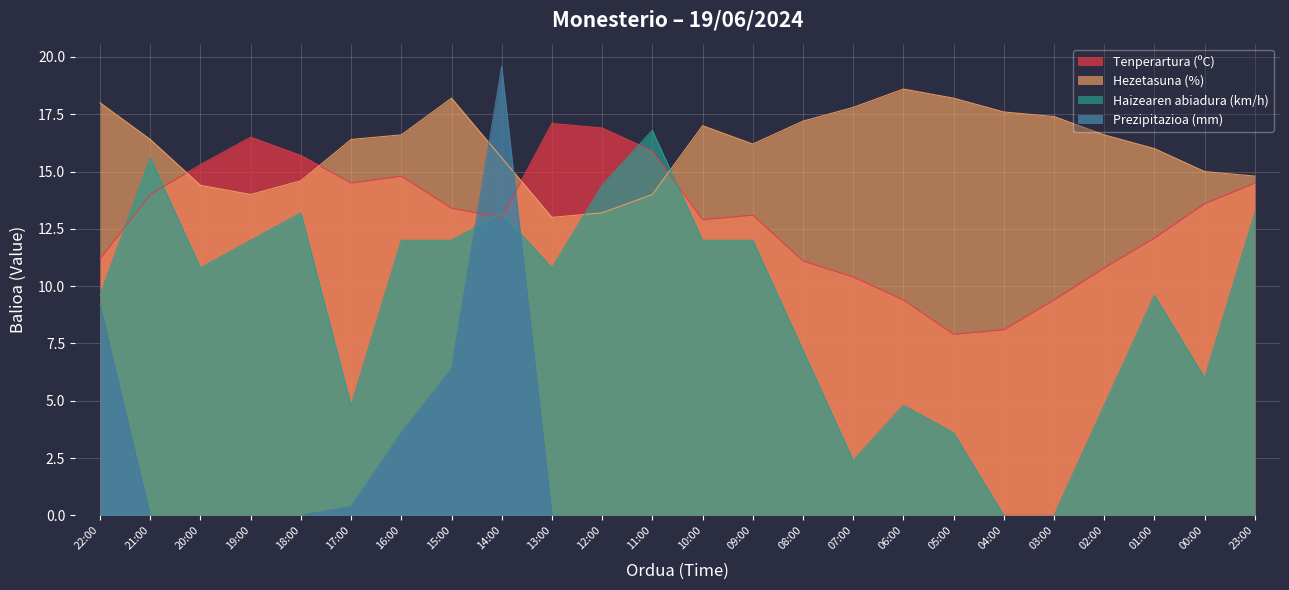

True or false: Prezipitazioa (mm) has a value of 0.0 at 20:00.

True